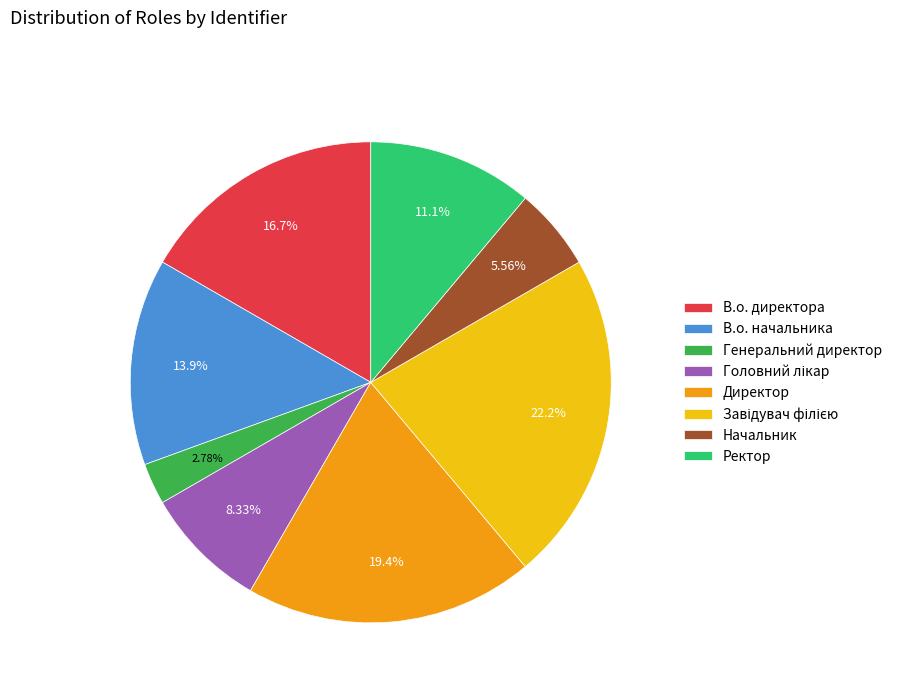

Is the sum of Ректор and Начальник greater than half?

No